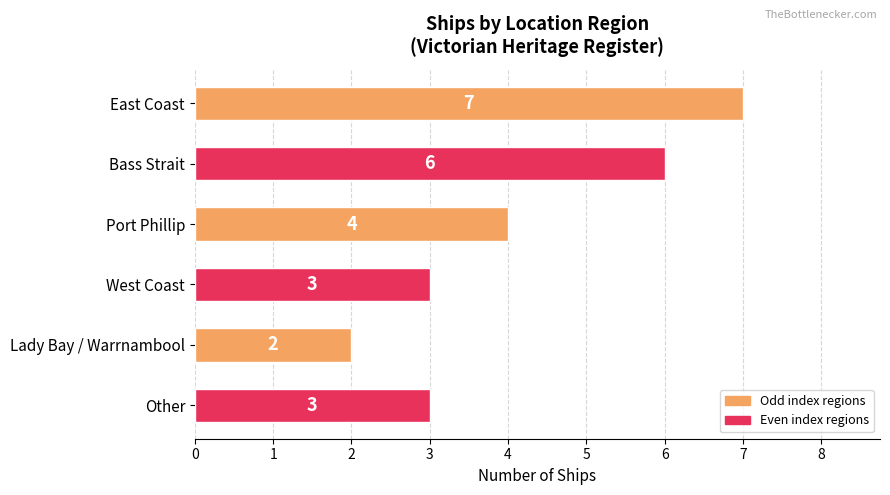

What is the ratio of the value at Lady Bay / Warrnambool to the value at Bass Strait?

0.3